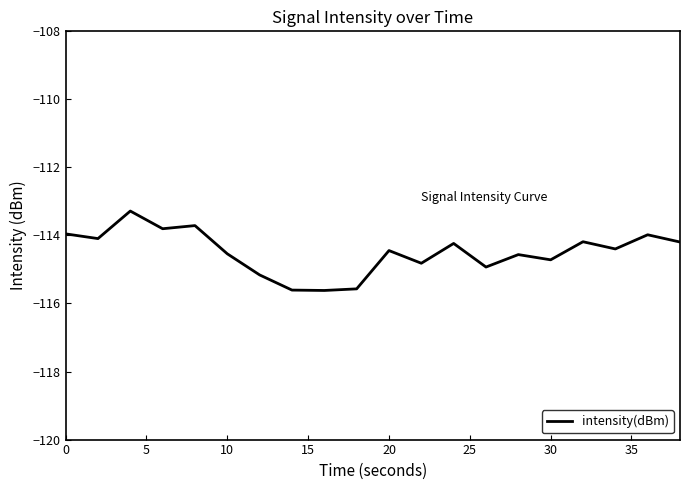

What is the minimum value shown in the chart?

-115.6